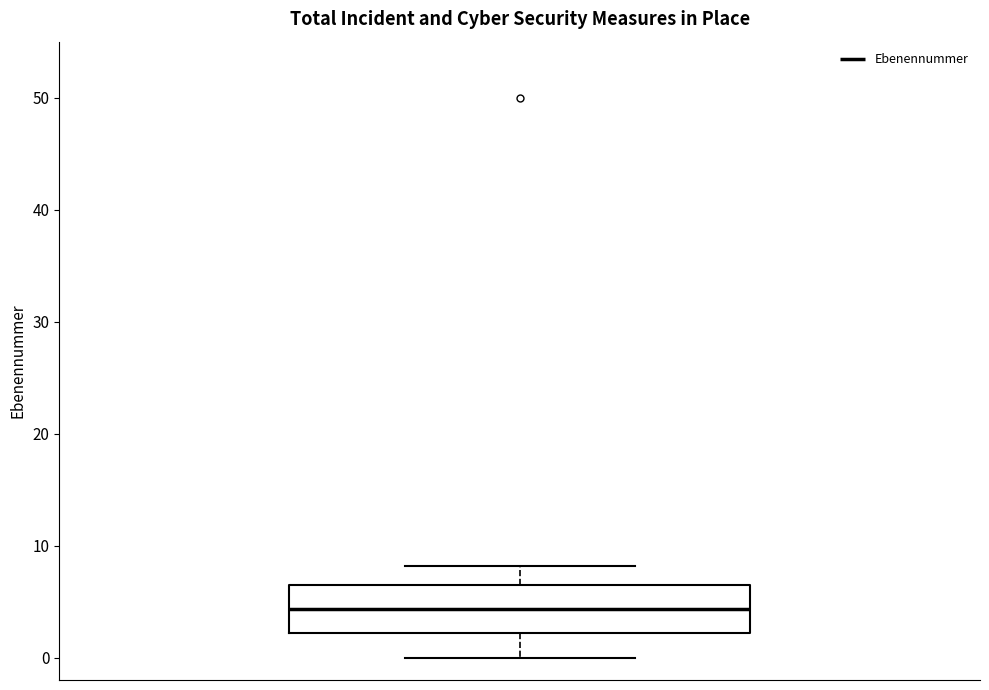

Where is the lower edge of the box on the y-axis? The values are not printed on the chart, so give them approximately, as read against the axis.

2